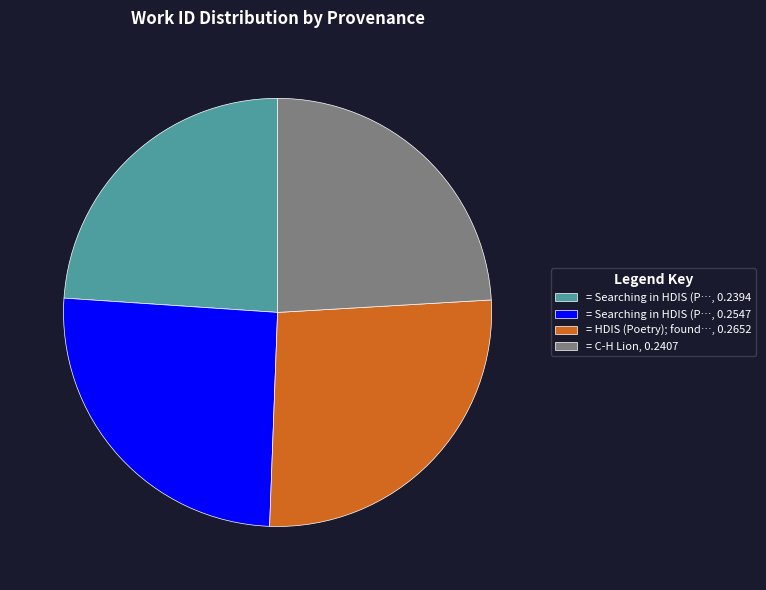

Does any single category account for the majority?

No